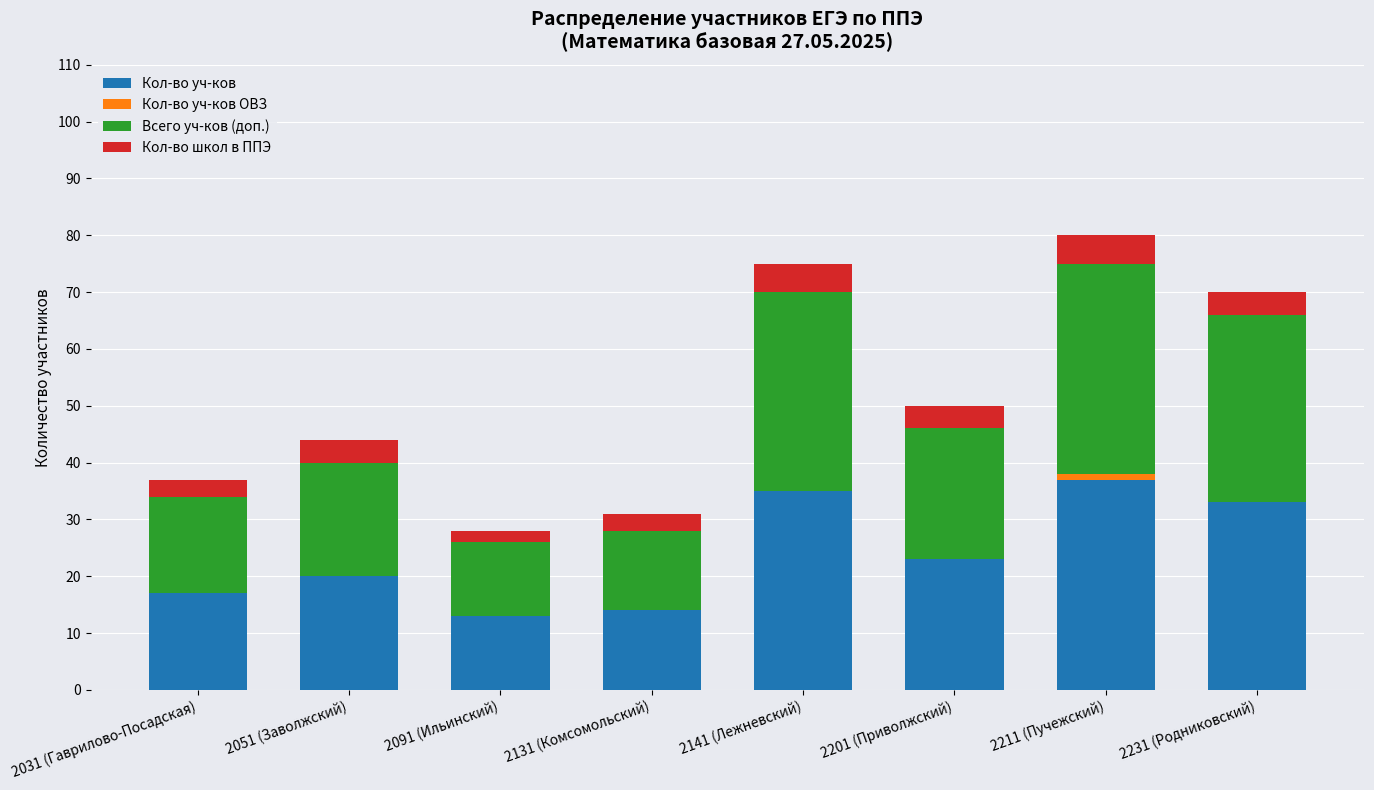

What is the total value across all series at 2051 (Заволжский)?

44